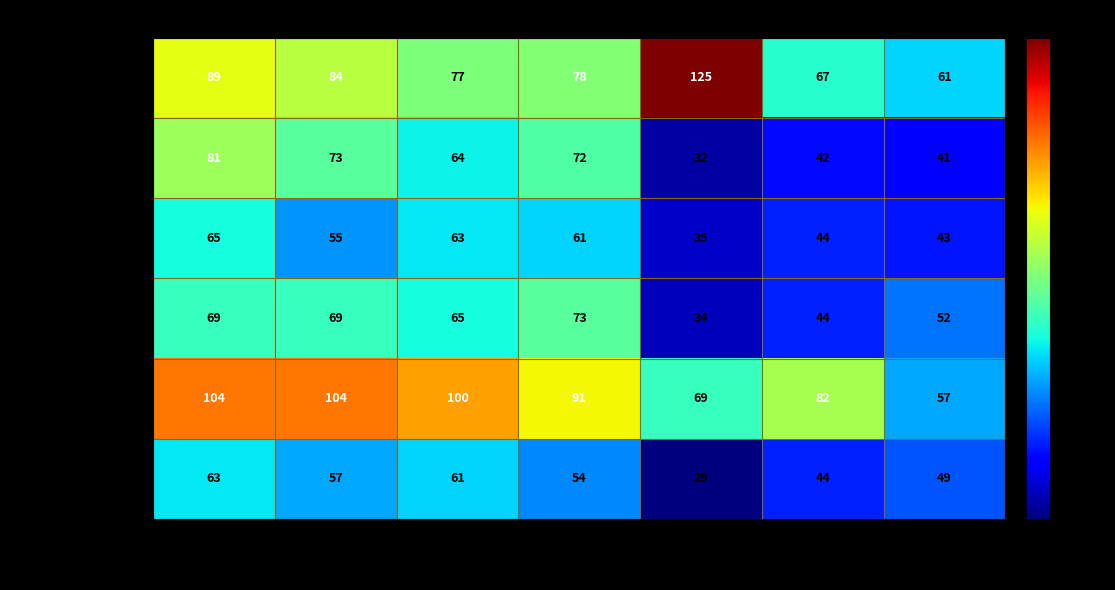

What is the difference between the maximum and minimum values in the Somersworth W4 series?

47